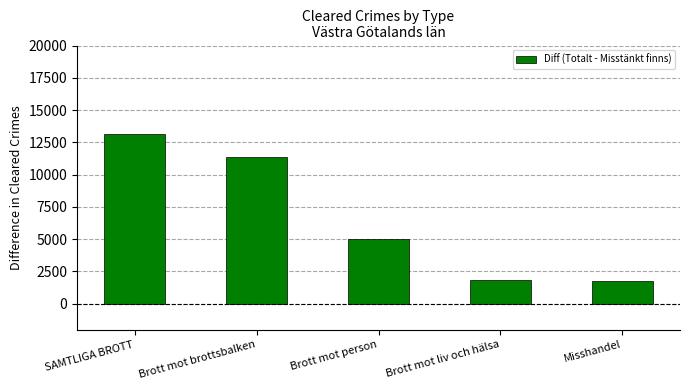

What is the maximum value shown in the chart?

13119